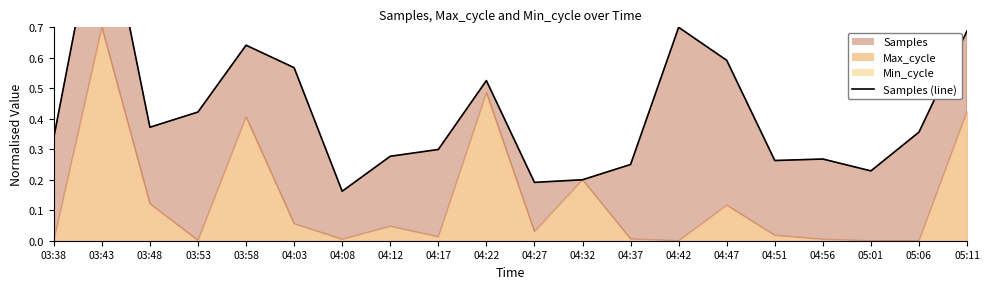

What is the maximum value shown in the chart?

1.2